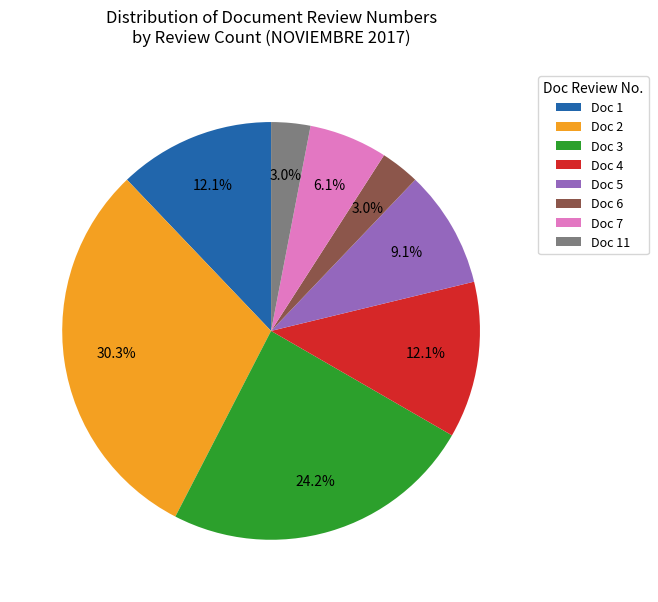

What percentage is NOT represented by Doc 5?

90.9%